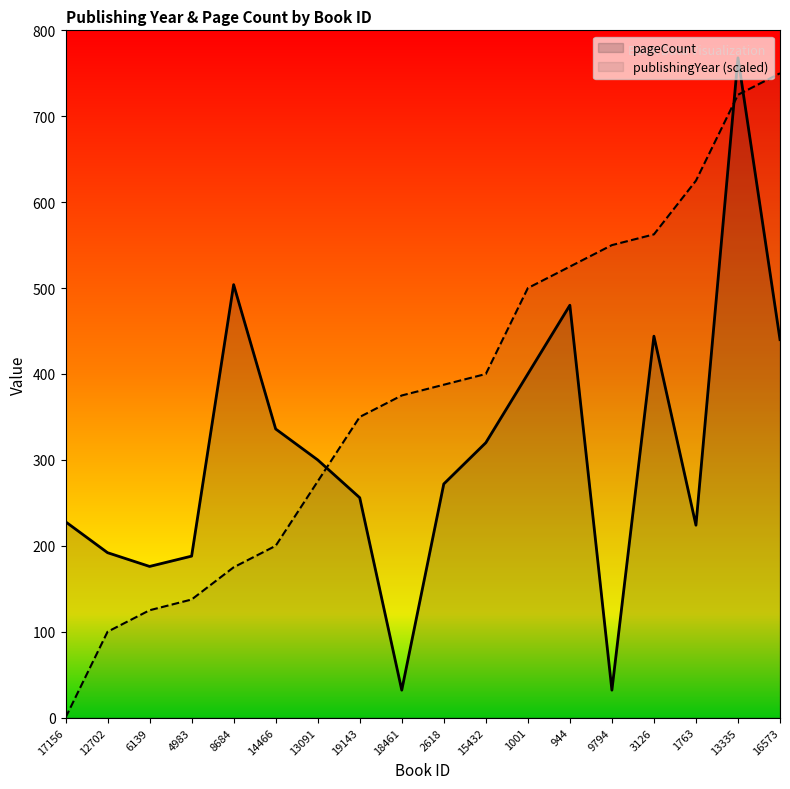

Count the number of data series in this chart.

2